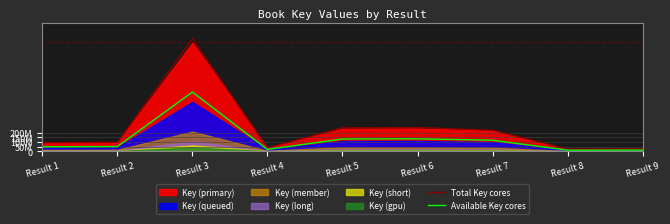

Which series changed the most between Result 2 and Result 4?

Total Key cores